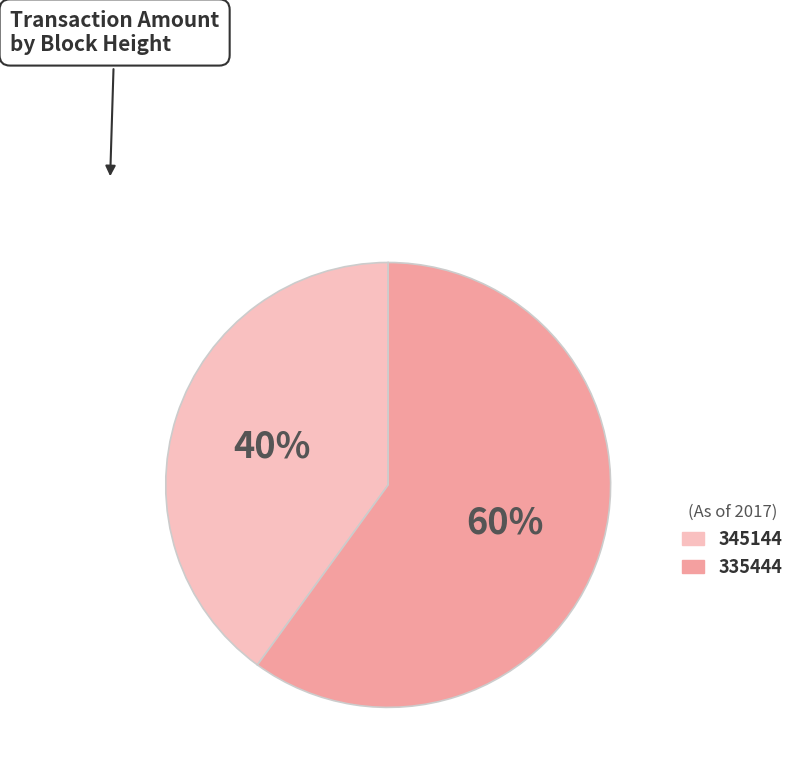

Do 335444 and 345144 together represent more than half of the pie?

Yes